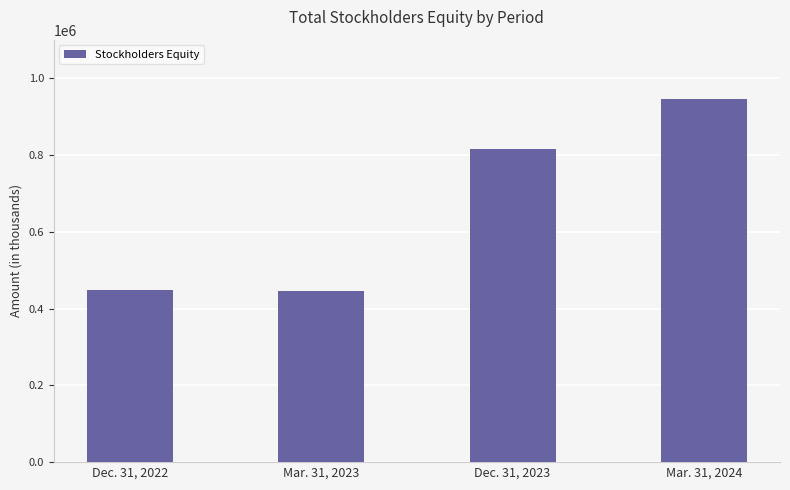

What is the smallest value displayed?

445516